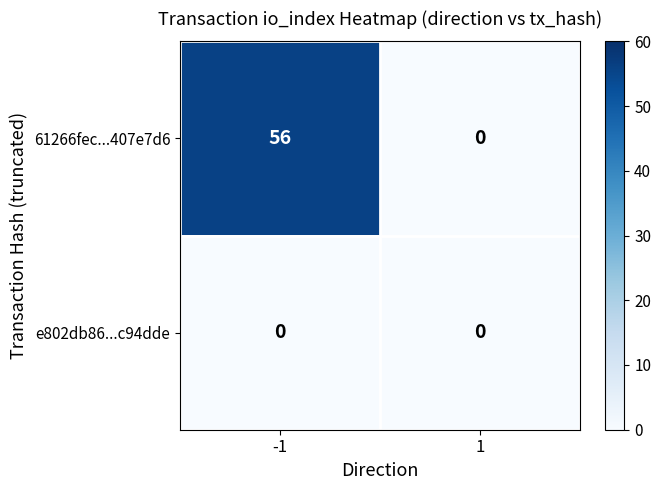

What is the approximate value of 61266fec...407e7d6 at -1, to the nearest 5?

55